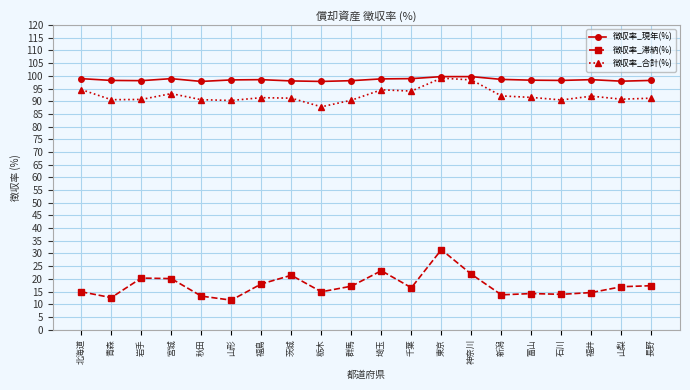

What value does the 徴収率_滞納(%) series have at 富山?

14.2